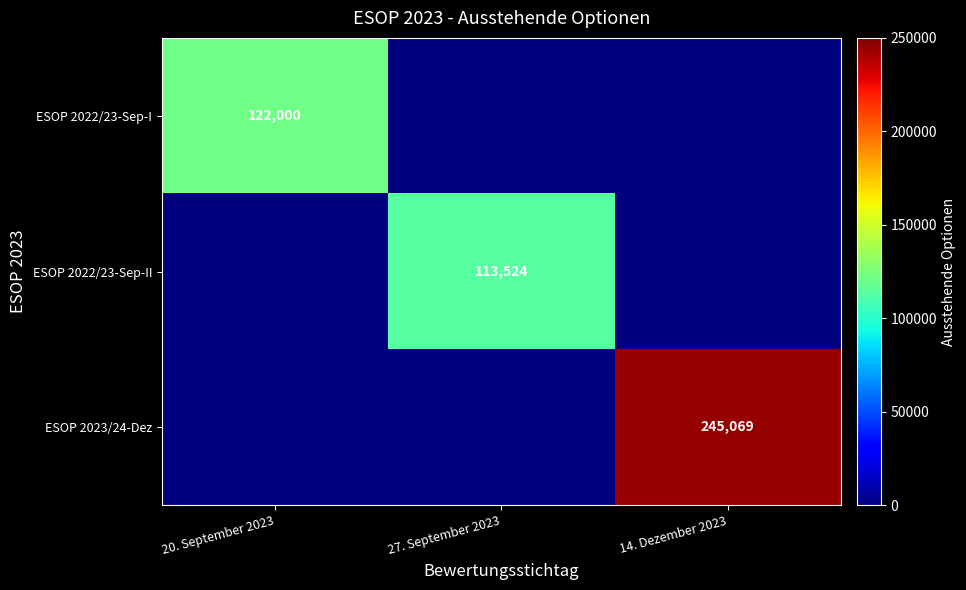

The value of ESOP 2022/23-Sep-II at 27. September 2023 is 35719. True or false?

False